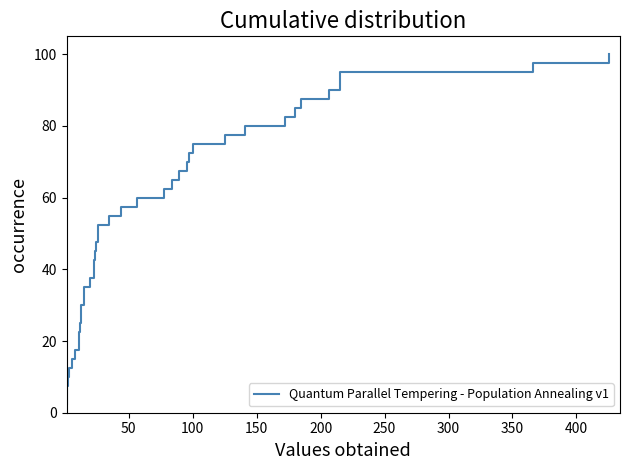

True or false: there are more than 1 points higher than both neighbors.

False